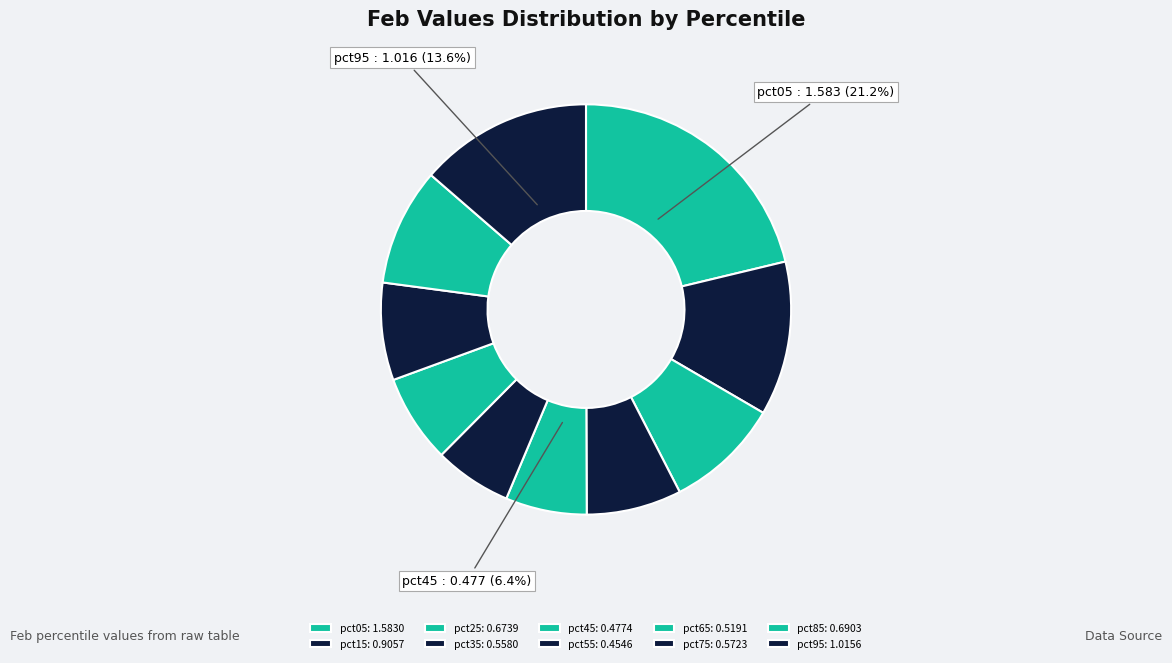

Is it true that pct75 is 8% of the pie?

True